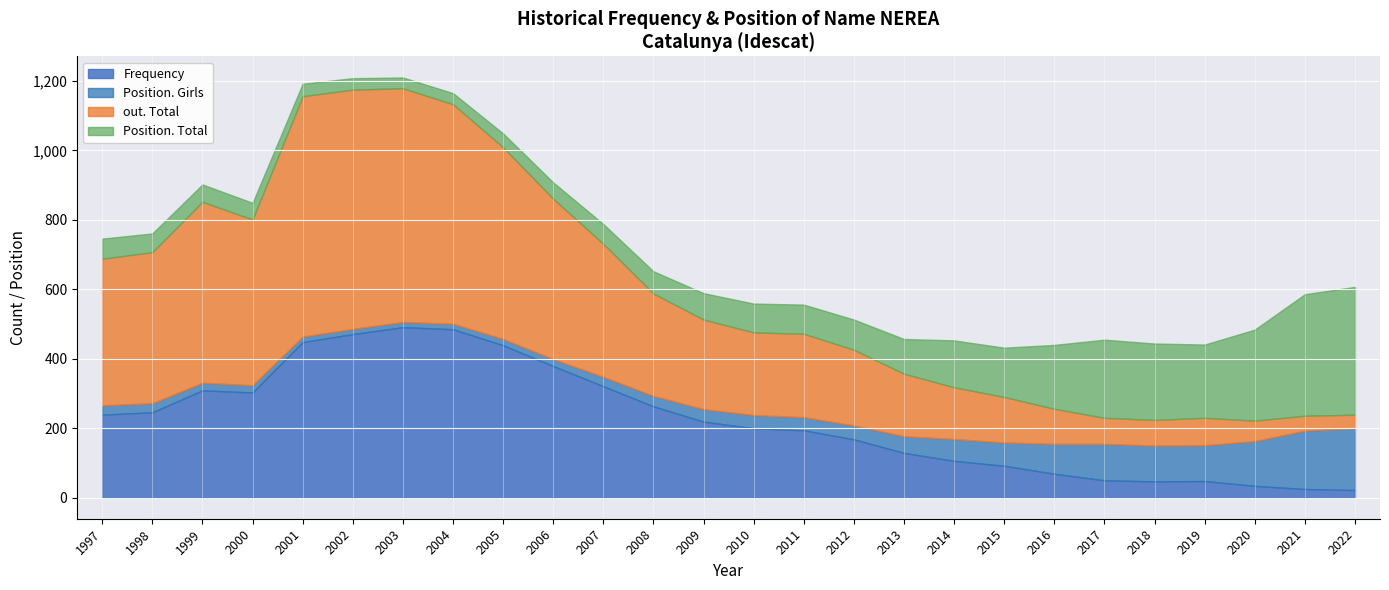

At which category does out. Total reach its first local peak?

1999